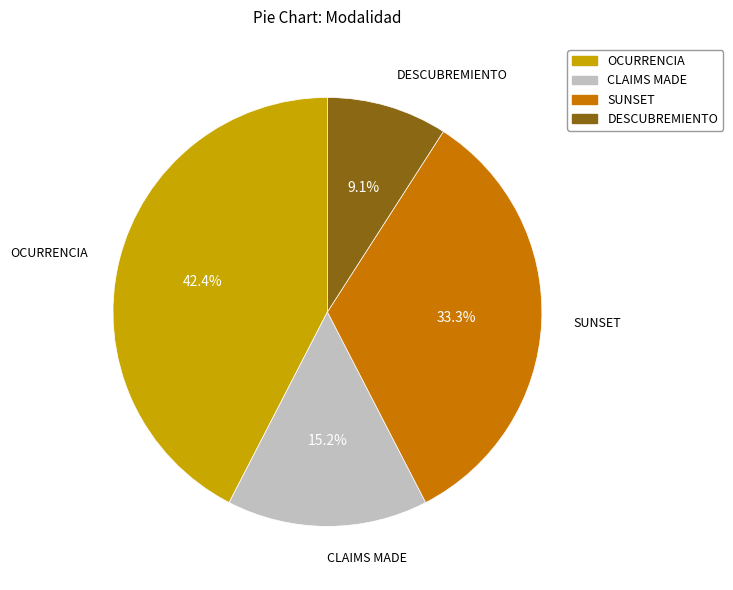

Between CLAIMS MADE and OCURRENCIA, which is larger?

OCURRENCIA